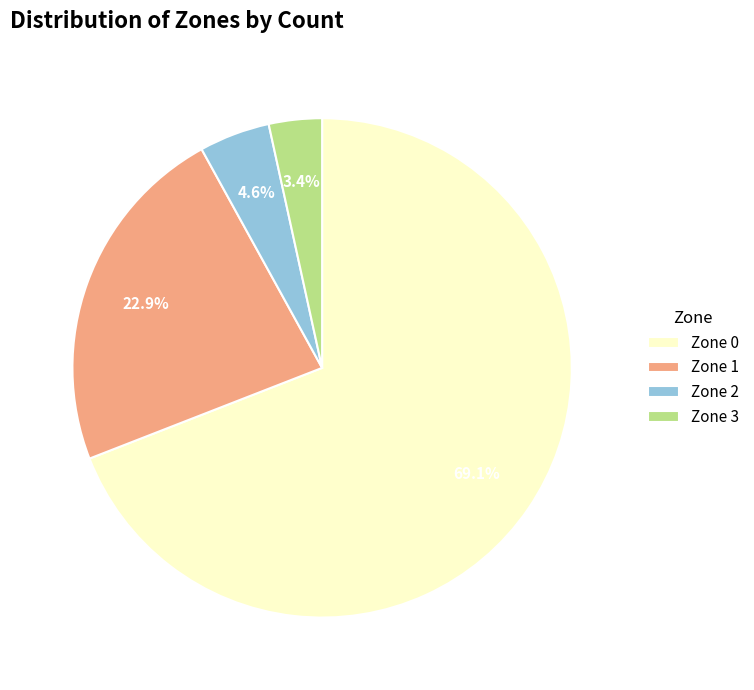

What is the ratio of the value at Zone 0 to the value at Zone 1?

3.0